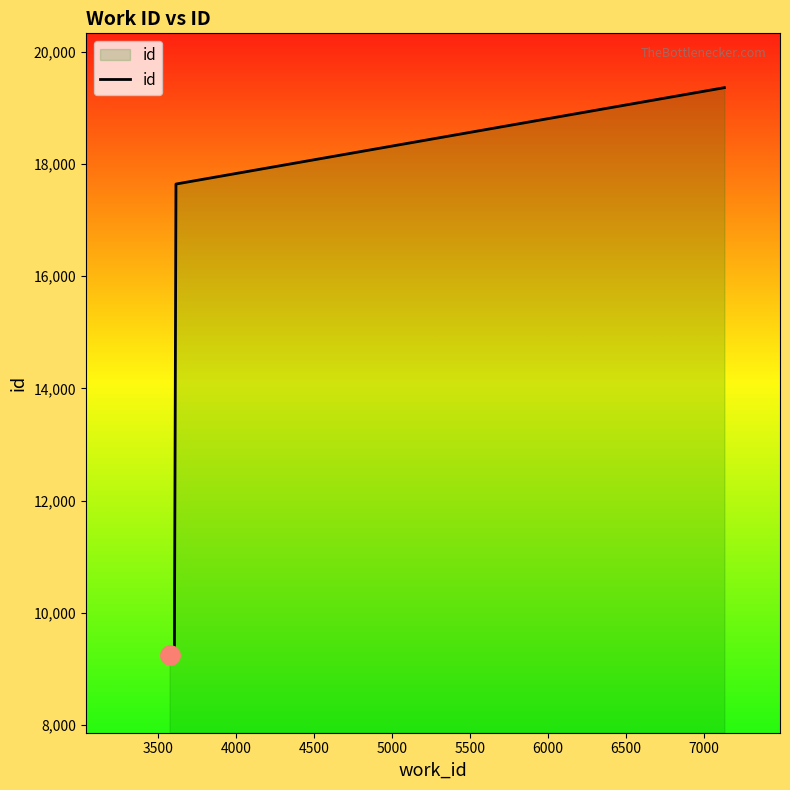

Count the number of categories in the chart.

4